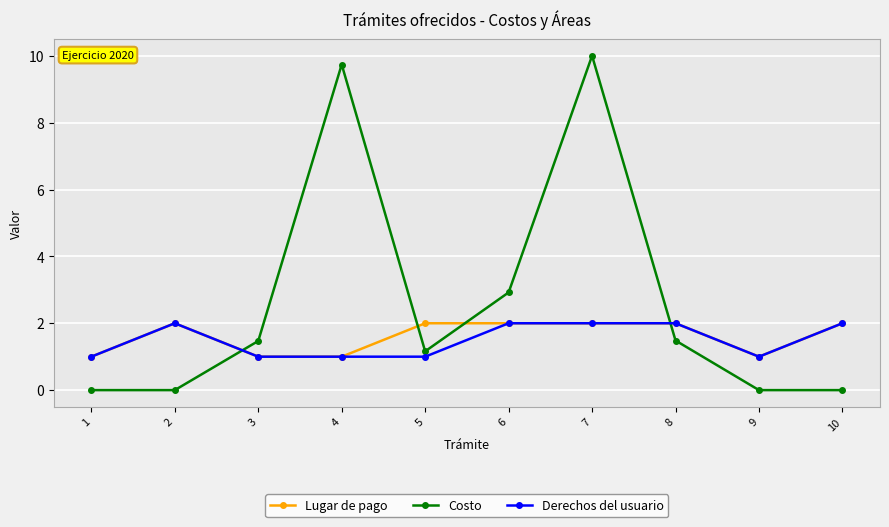

Between which two adjacent categories do Lugar de pago and Costo first intersect?

2 and 3